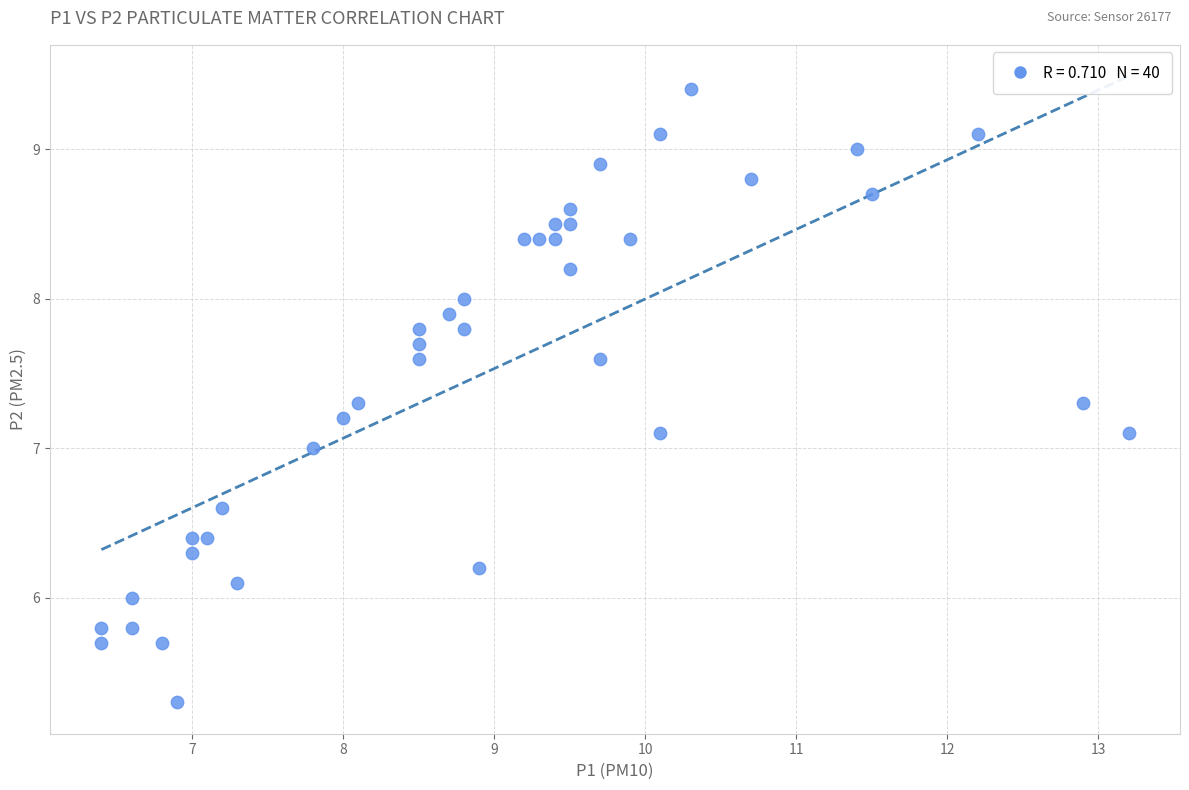

What is the range of Y values (max minus min)?

4.1